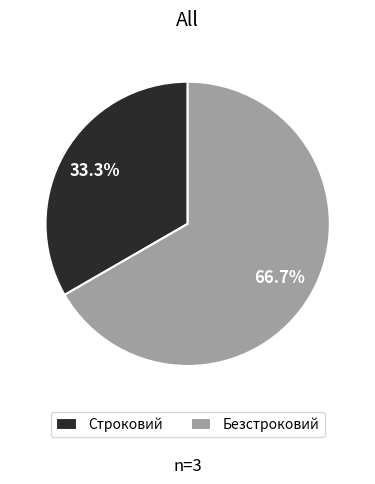

The Строковий slice represents 27% of the pie. True or false?

False